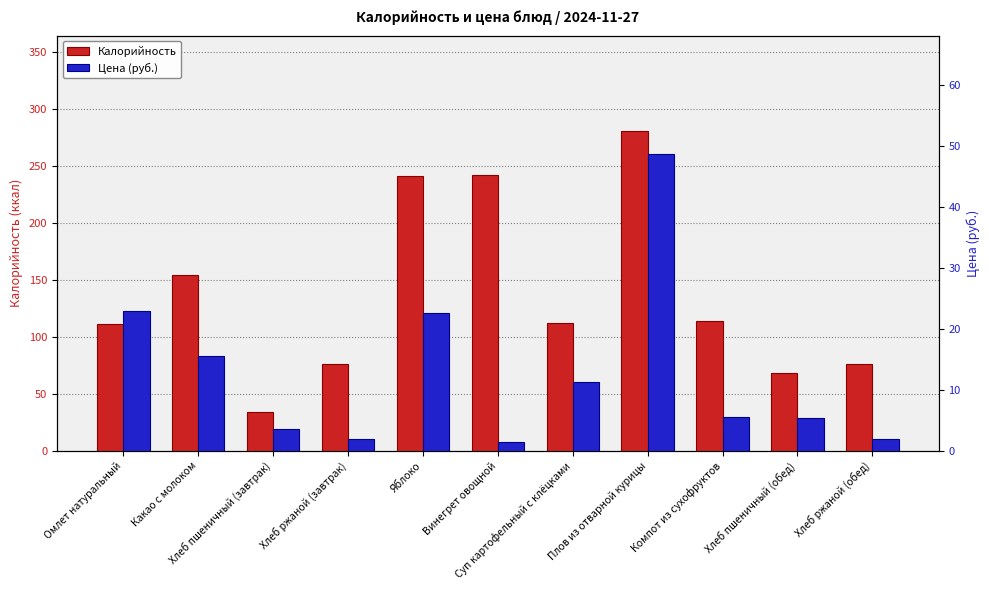

What is the difference between the maximum and minimum values in the Цена (руб.) series?

47.1